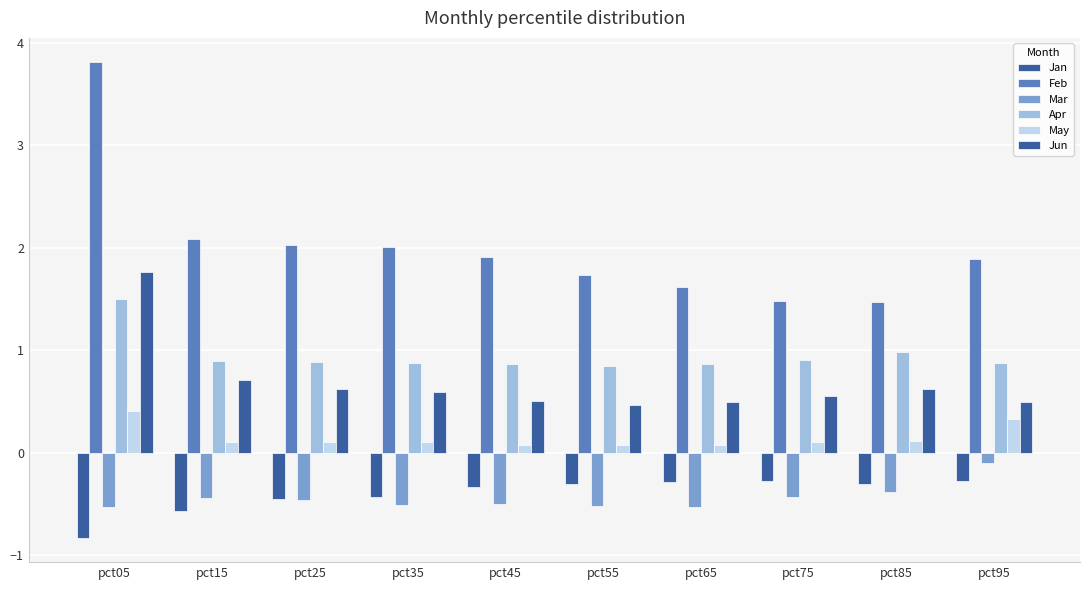

Which series has the largest total across all categories?

Feb